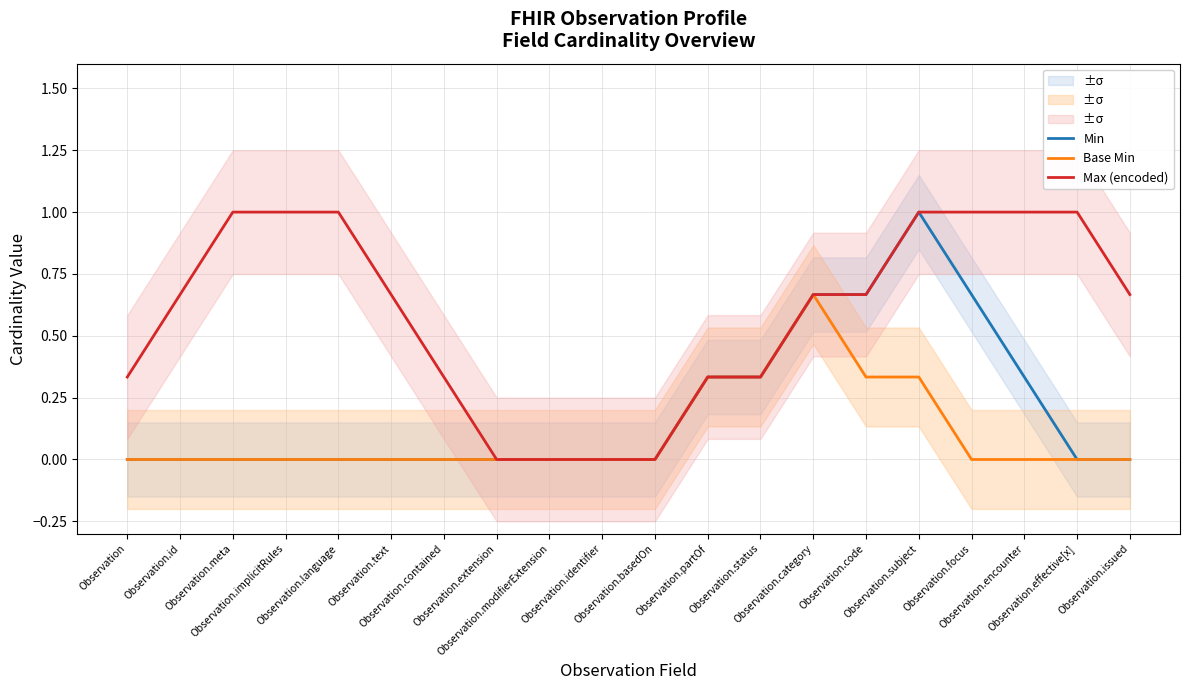

True or false: Max (encoded) and Min cross at least once.

False